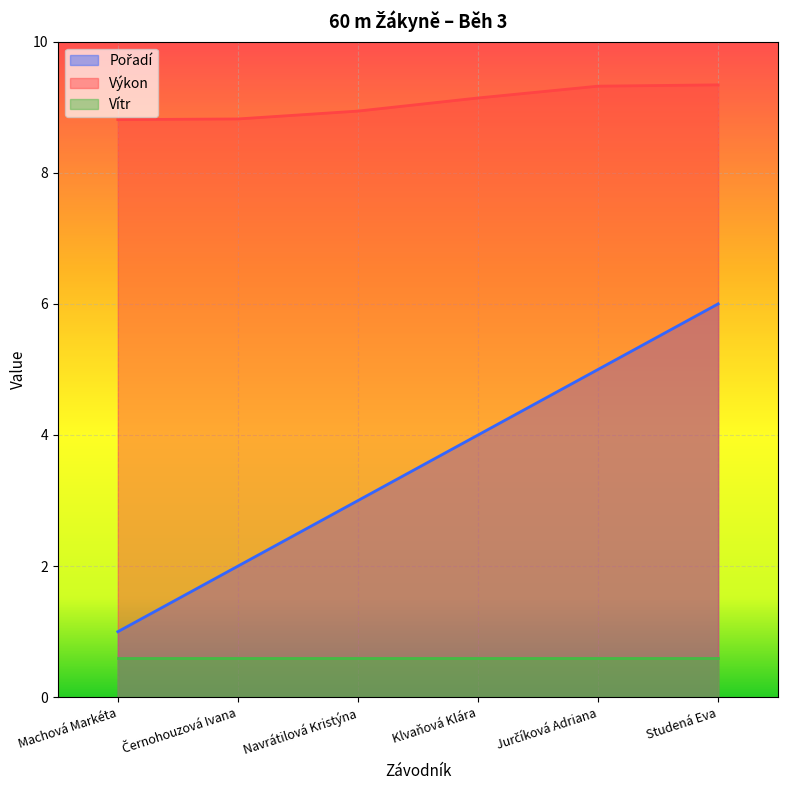

What is the approximate value of Výkon at Klvaňová Klára?

9.1